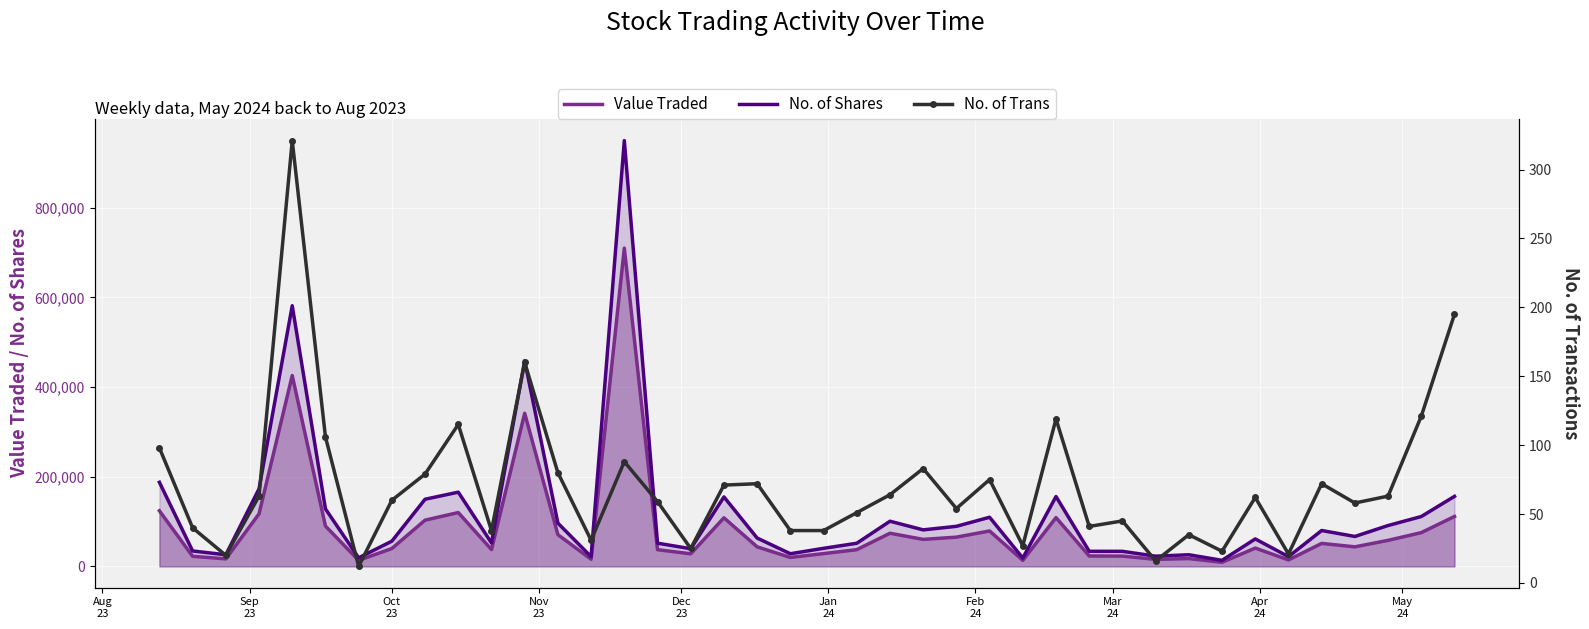

True or false: No. of Trans and Value Traded cross at least once.

False